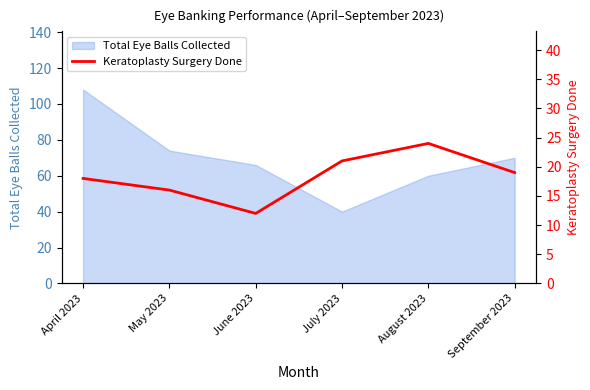

The Total Eye Balls Collected series shows 82 at August 2023. True or false?

False